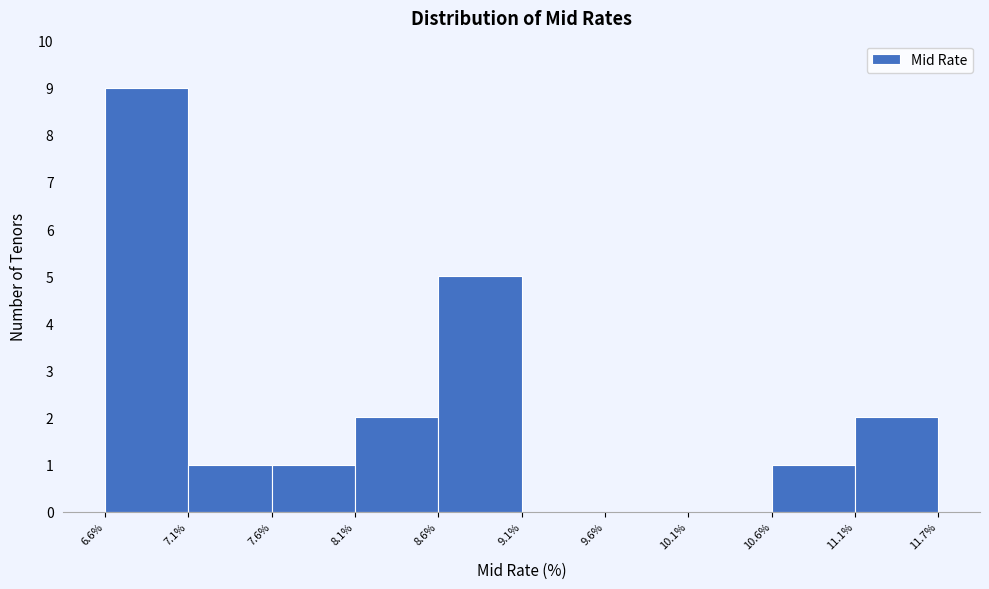

Reading left to right, transcribe this chart: for each bar, give the range it covers on the x-axis and its height. The values are not printed on the chart, so give them approximately, as read against the axis.

6.6% to 7.1%: 9
7.1% to 7.6%: 1
7.6% to 8.1%: 1
8.1% to 8.6%: 2
8.6% to 9.1%: 5
9.1% to 9.6%: 0
9.6% to 10.1%: 0
10.1% to 10.6%: 0
10.6% to 11.1%: 1
11.1% to 11.7%: 2